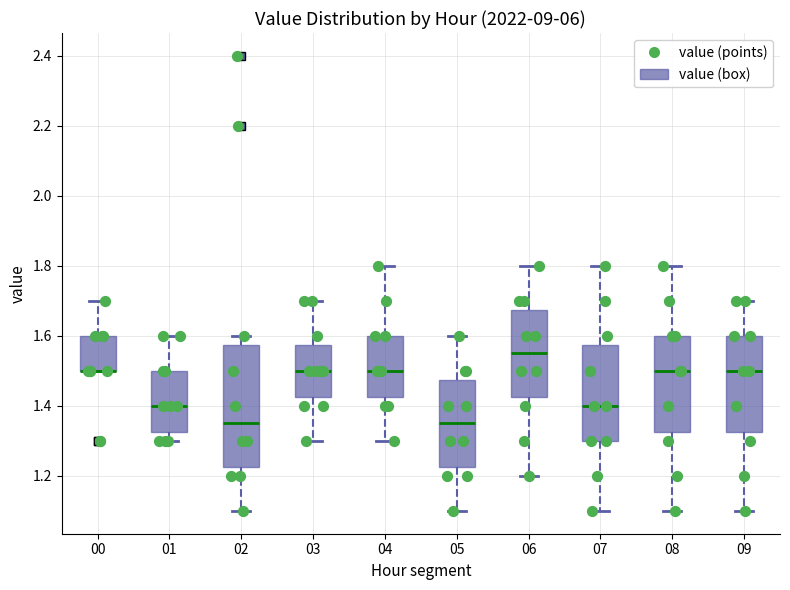

Where does the median line of the box at x = 01 sit on the y-axis? The values are not printed on the chart, so give them approximately, as read against the axis.

1.40